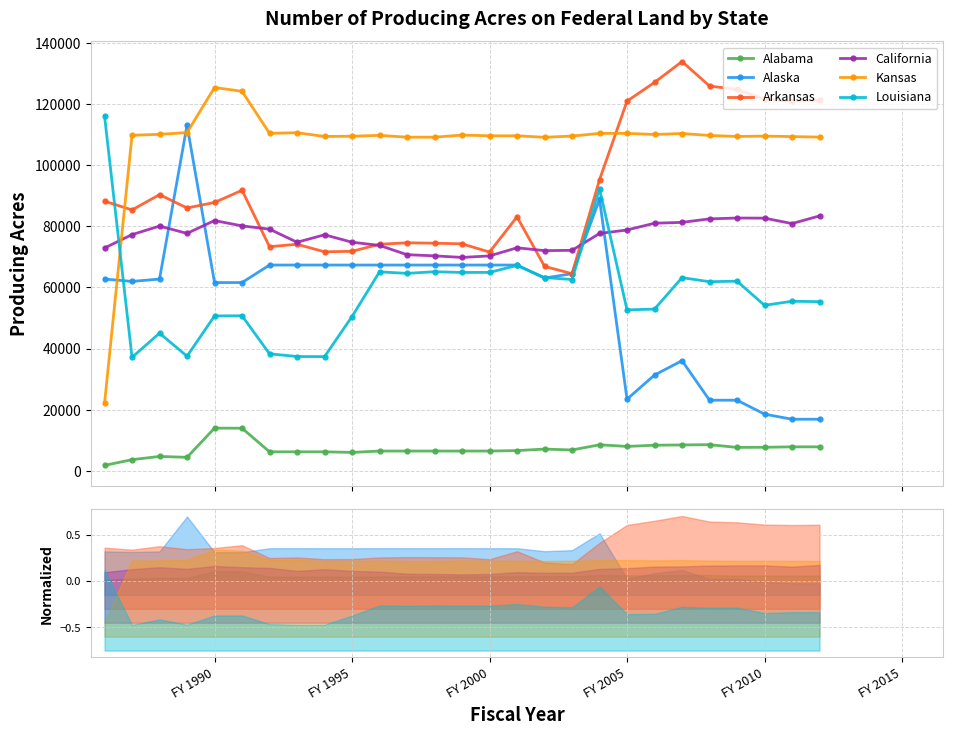

What is the value of the Kansas point at the 6th from the left?

124215.0